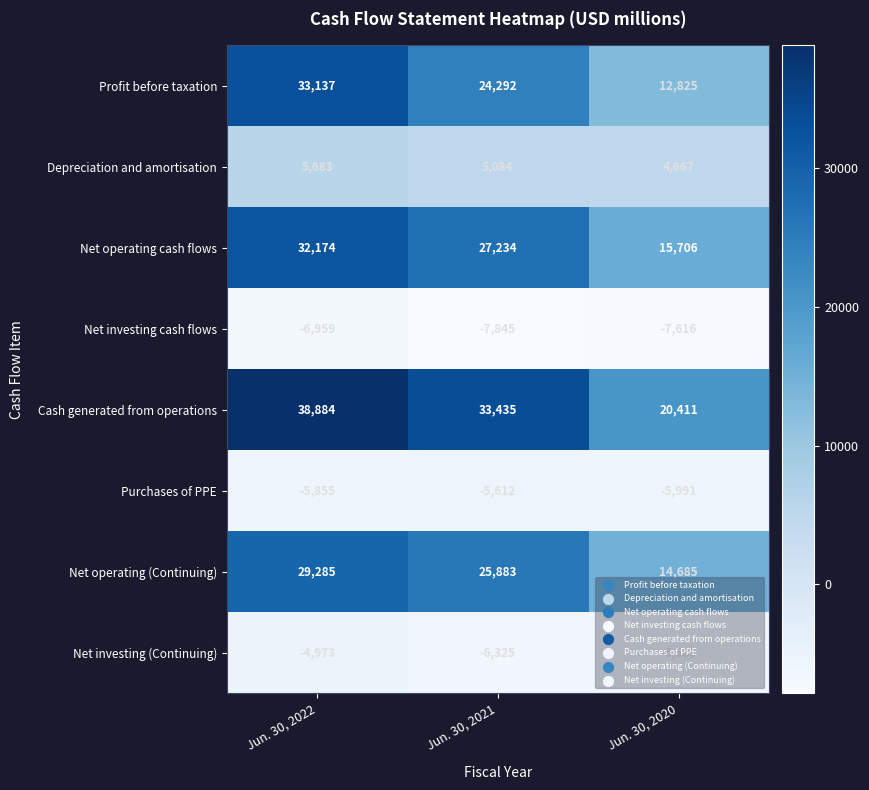

How many data points in Net investing cash flows are above -7616?

1